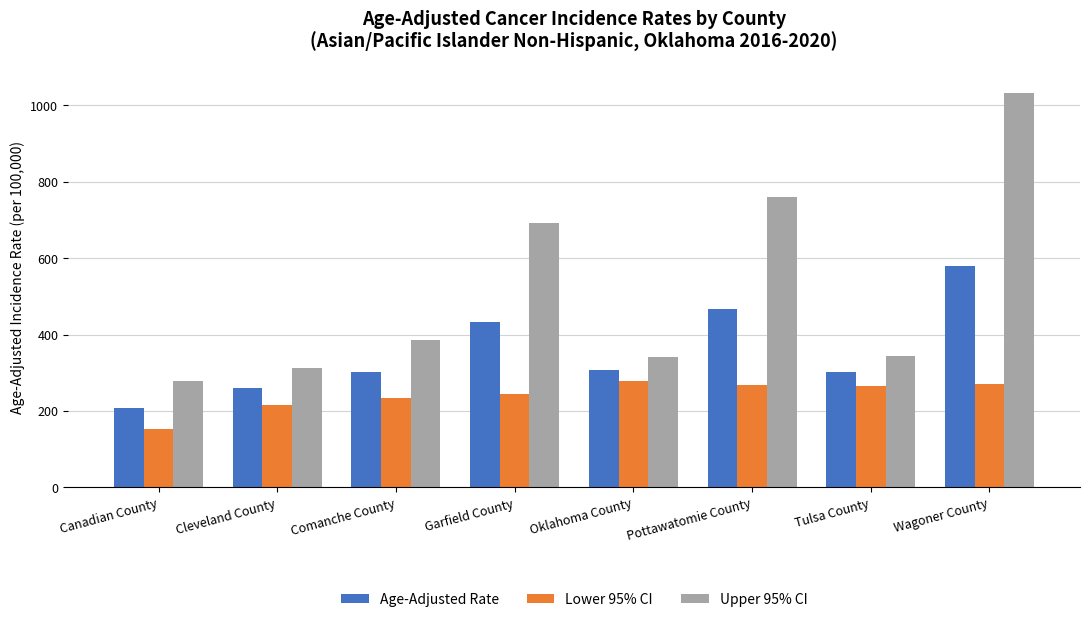

How many distinct data groups are displayed?

3